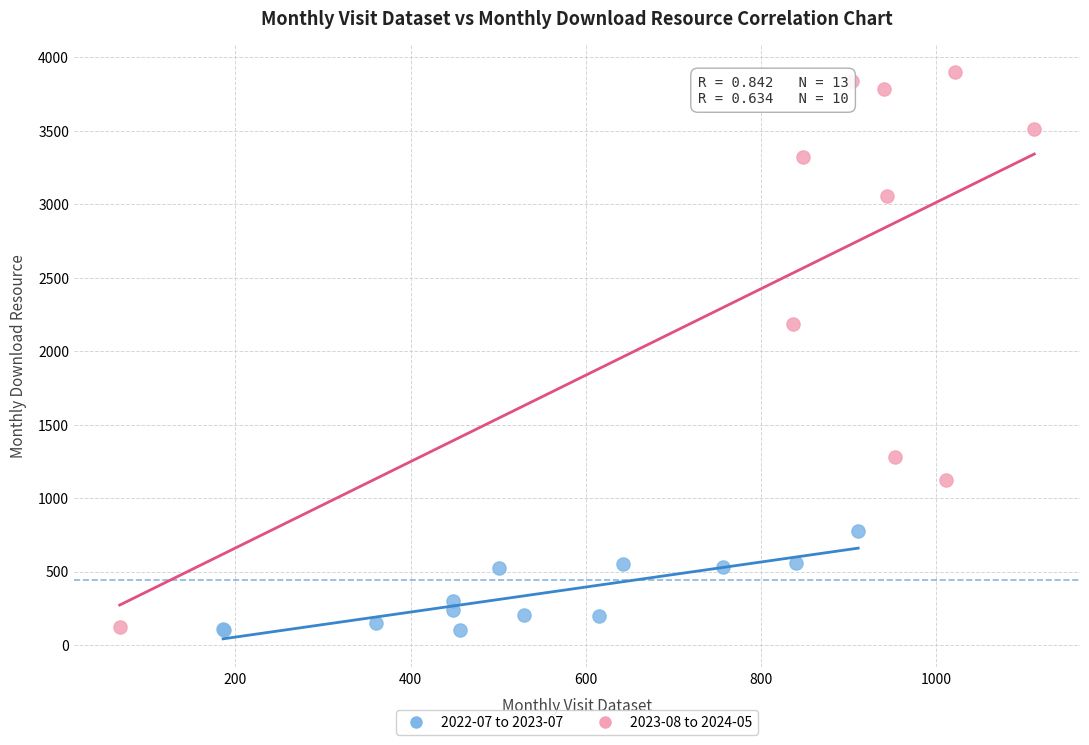

Which series has the widest spread of Y values?

2023-08 to 2024-05